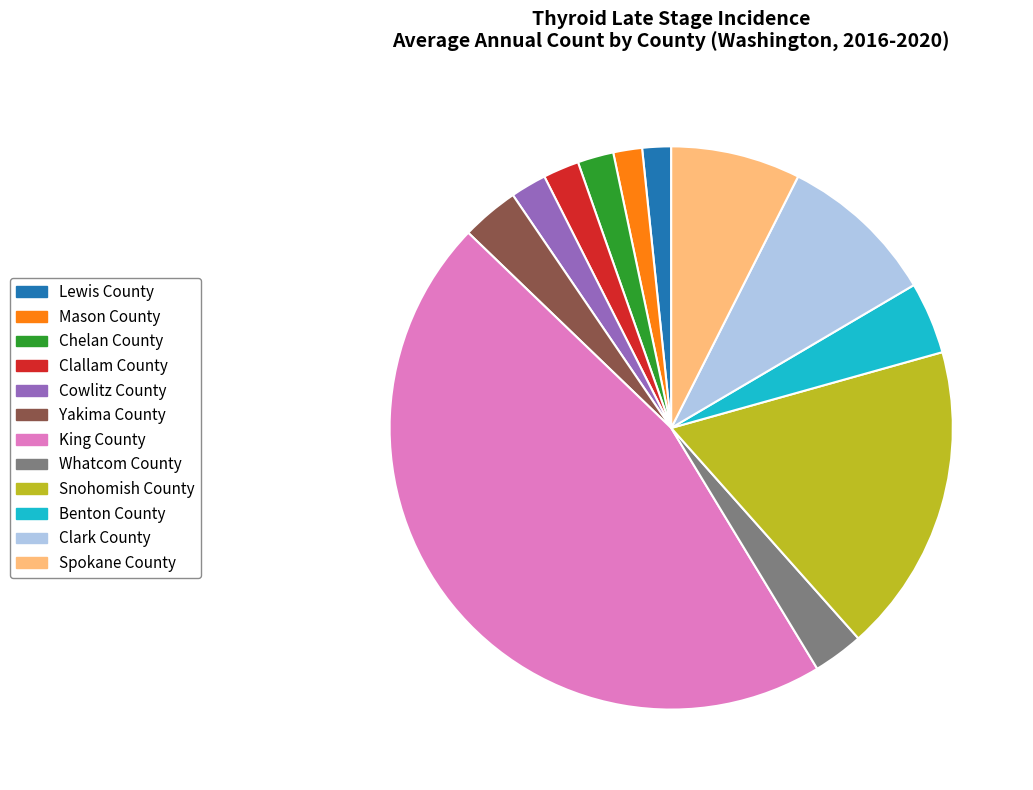

Which has a higher value, Mason County or King County?

King County